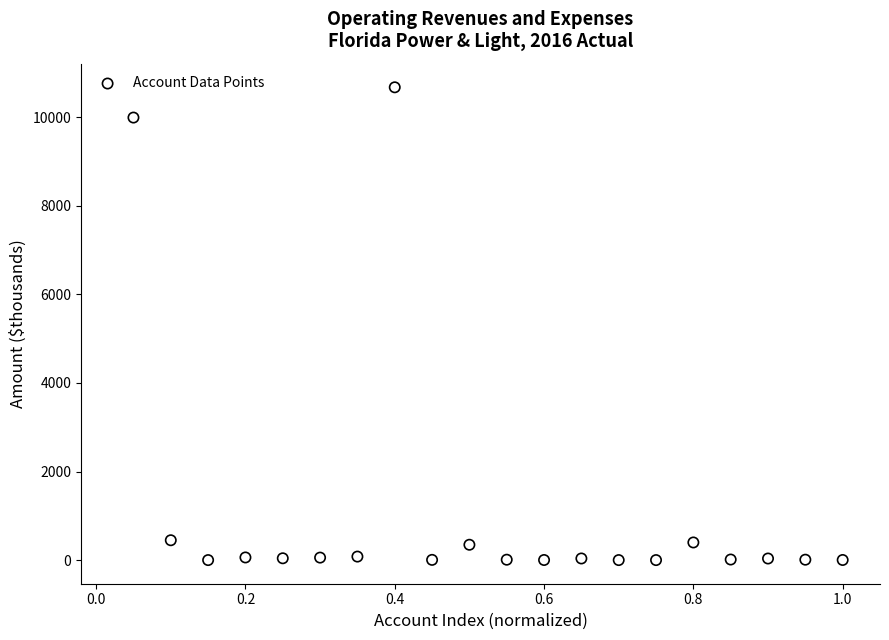

What is the range of Y values (max minus min)?

10677.7